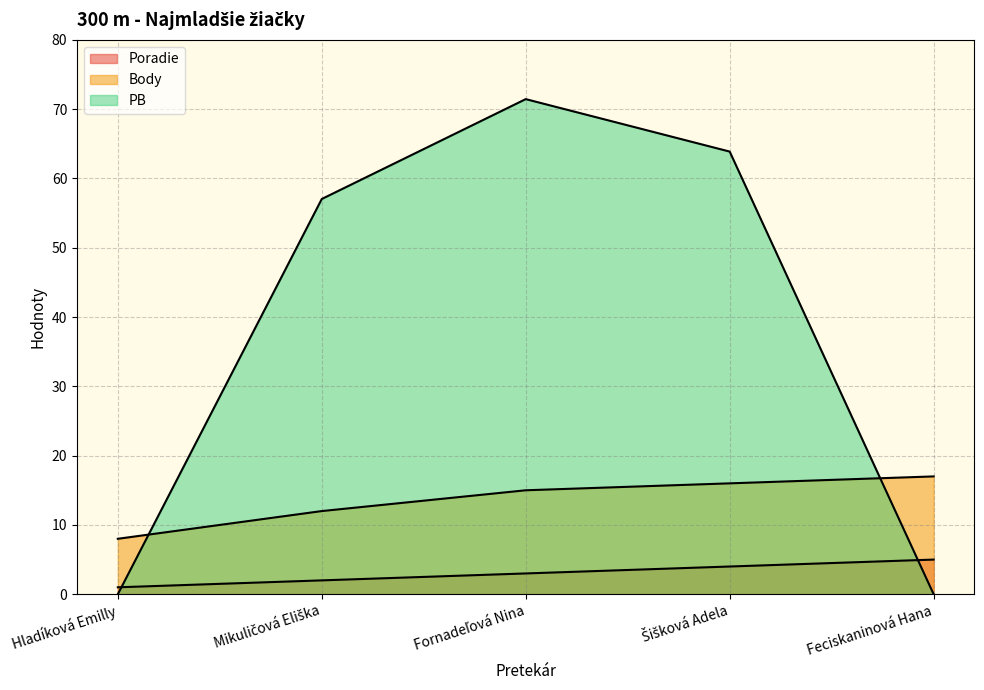

Reading left to right, list all the values displayed in this chart.

Poradie: Hladíková Emilly=1.0	Mikuličová Eliška=2.0	Fornadeľová Nina=3.0	Šišková Adela=4.0	Feciskaninová Hana=5.0
Body: Hladíková Emilly=8.0	Mikuličová Eliška=12.0	Fornadeľová Nina=15.0	Šišková Adela=16.0	Feciskaninová Hana=17.0
PB: Hladíková Emilly=0.0	Mikuličová Eliška=57.0	Fornadeľová Nina=71.4	Šišková Adela=63.9	Feciskaninová Hana=0.0